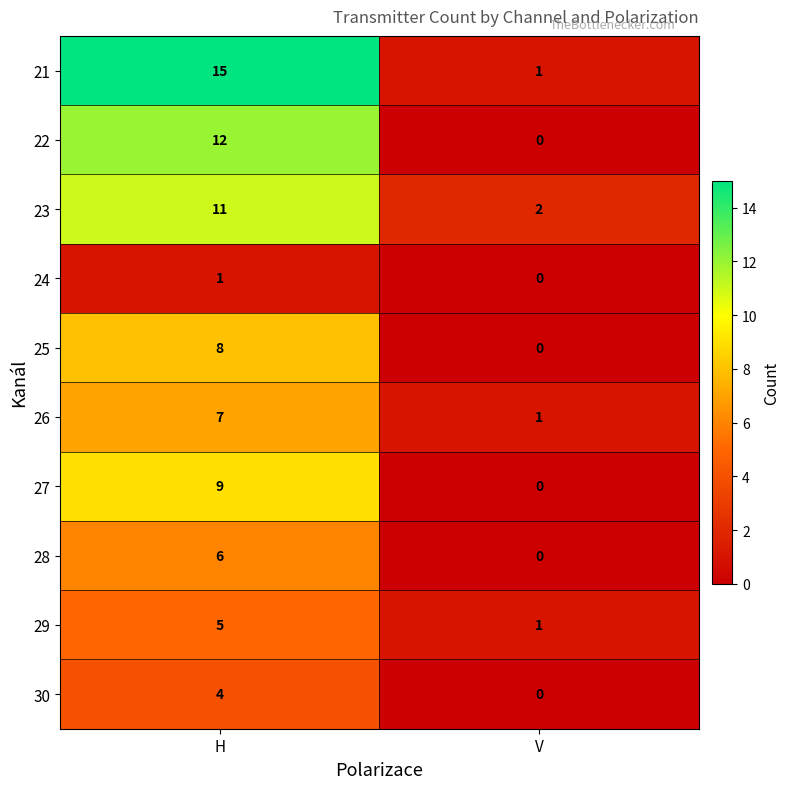

At H, list the series in order from largest to smallest.

21, 22, 23, 27, 25, 26, 28, 29, 30, 24